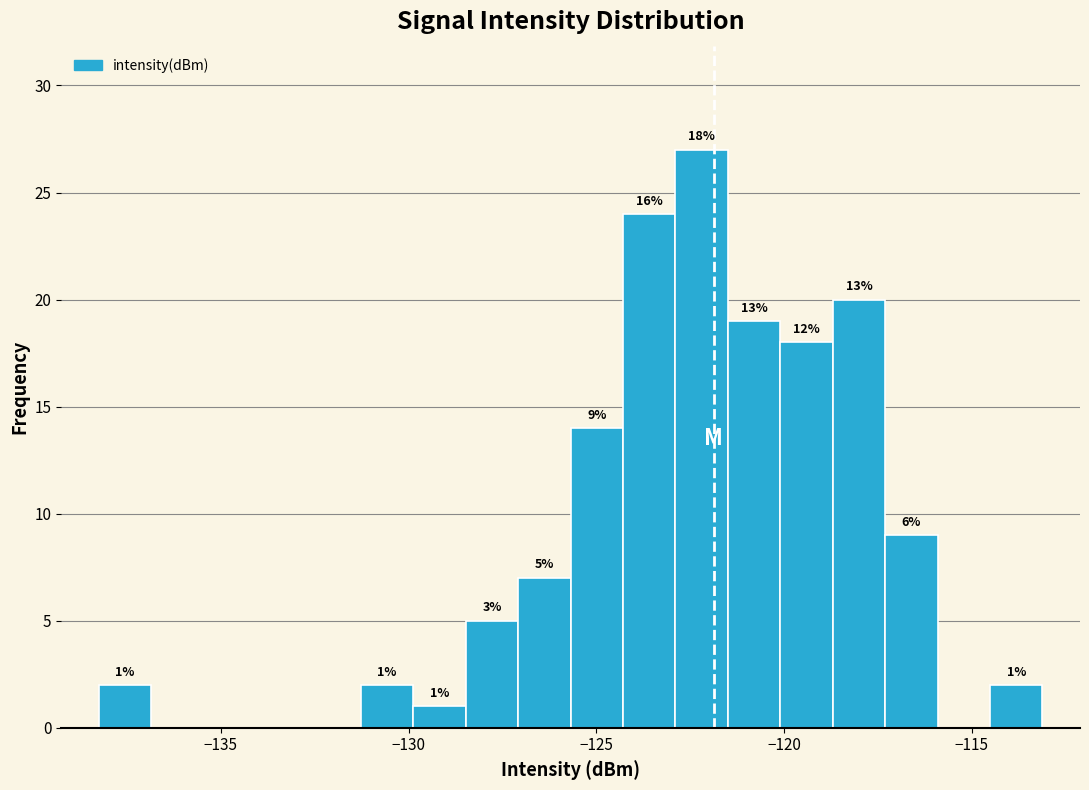

Read against the x-axis, roughly where is the centre of the tallest bar?

-122.0